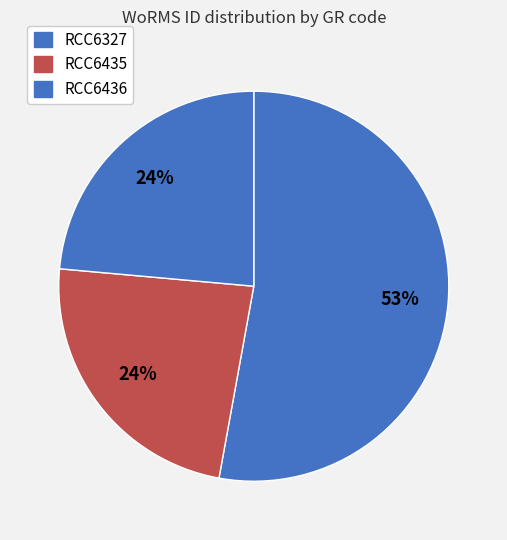

How many slices are in this pie chart?

3